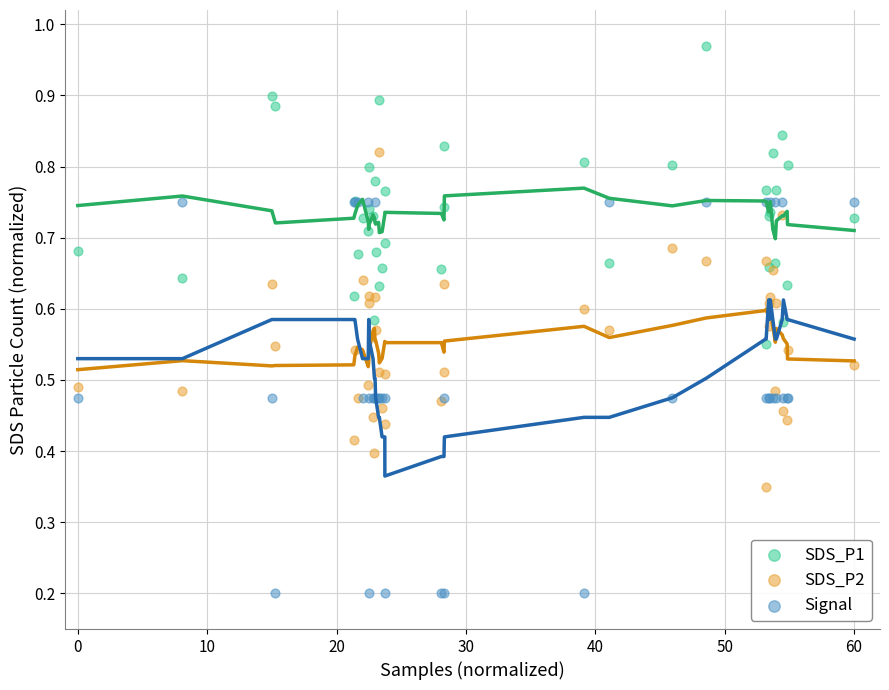

Which series contains the highest Y value?

SDS_P1